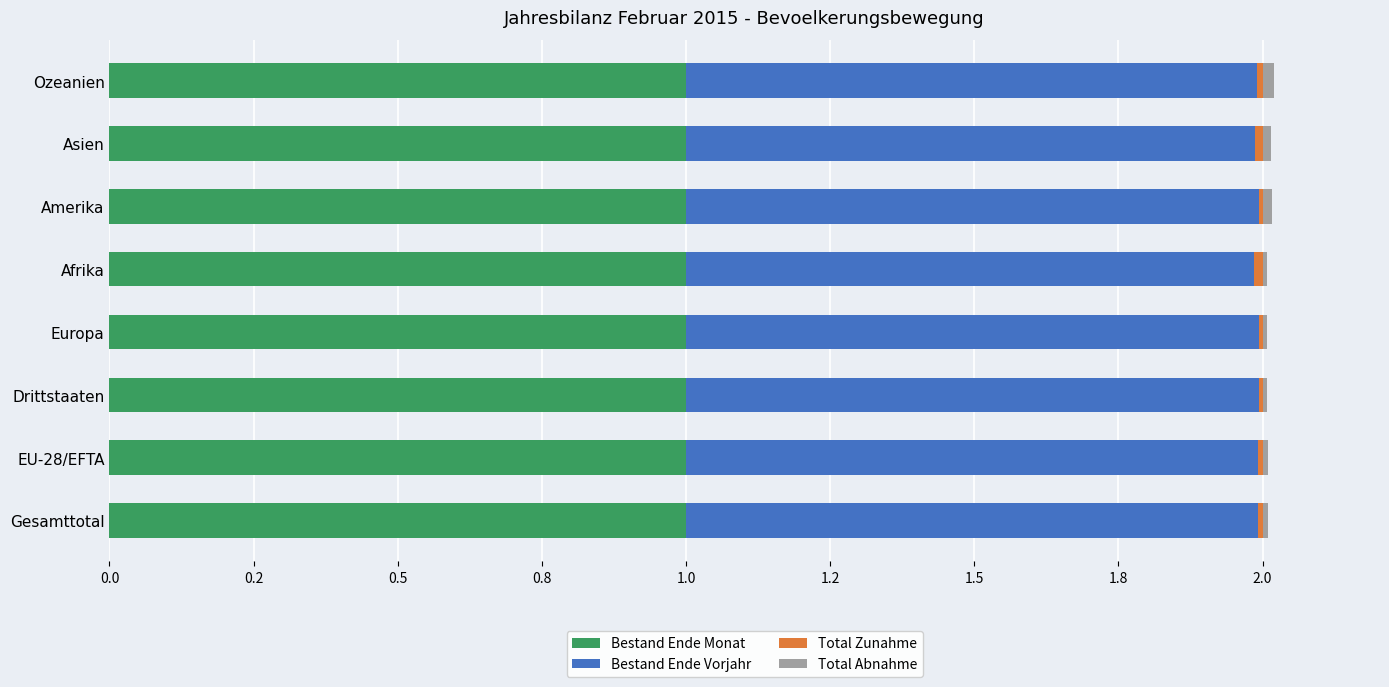

At how many categories does at least one series exceed 0?

8